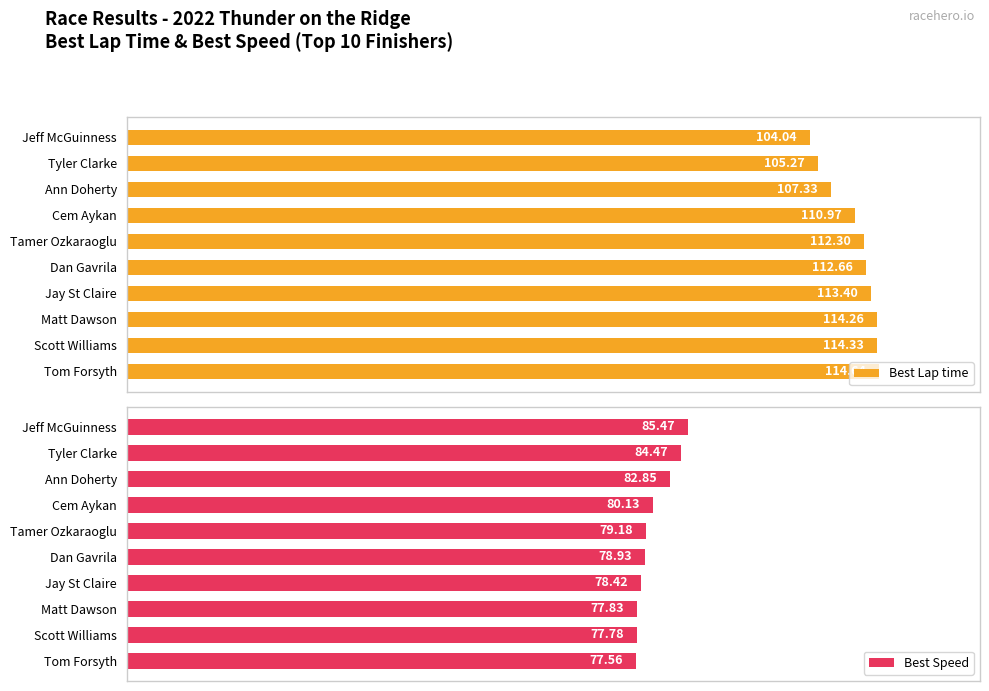

Which series has the widest spread of values?

Best Lap time